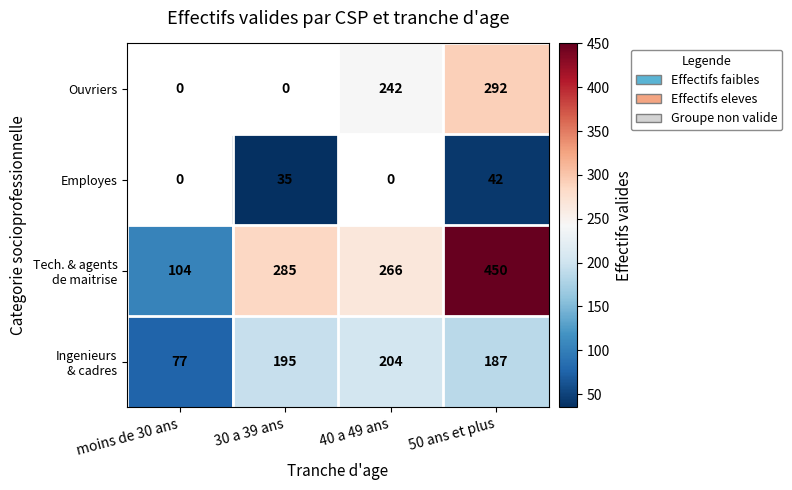

Which category has the lowest value across all series?

30 a 39 ans